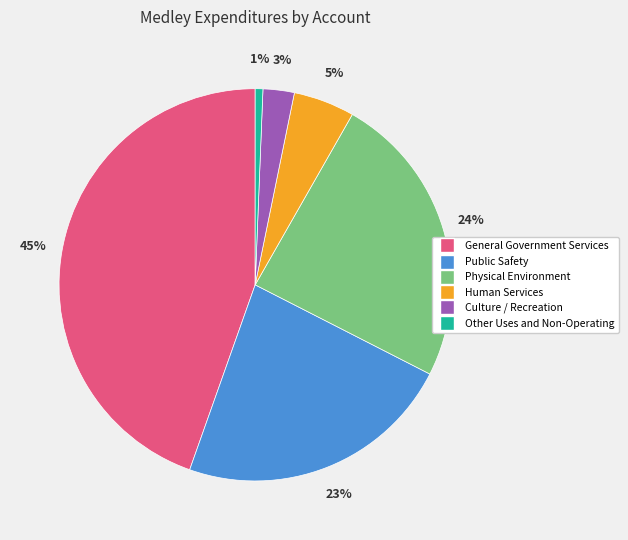

Is Public Safety the majority of the pie?

No